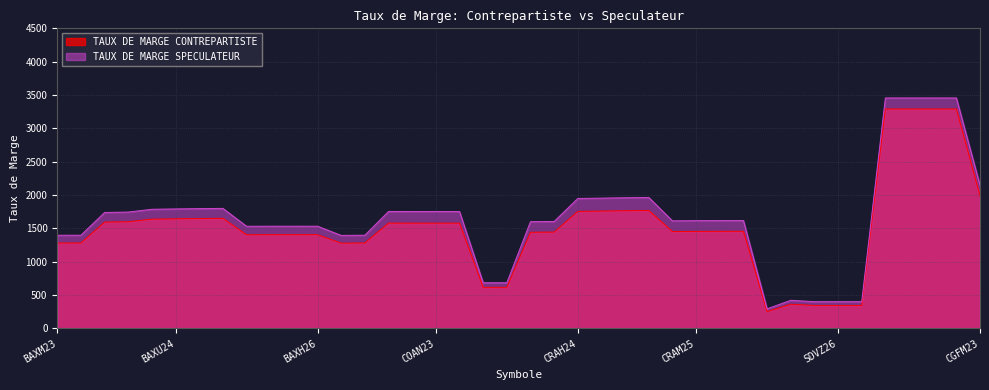

What are all the series names shown in the legend?

TAUX DE MARGE CONTREPARTISTE, TAUX DE MARGE SPECULATEUR